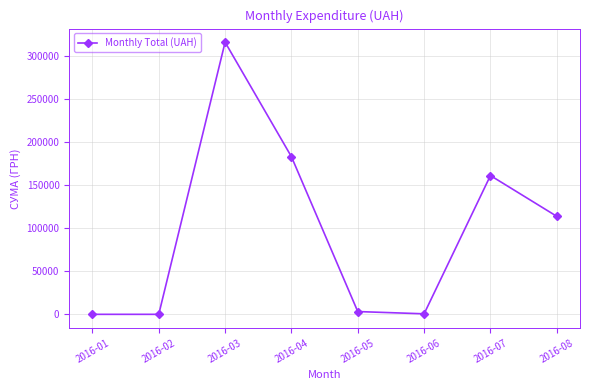

What is the average value?

97397.6